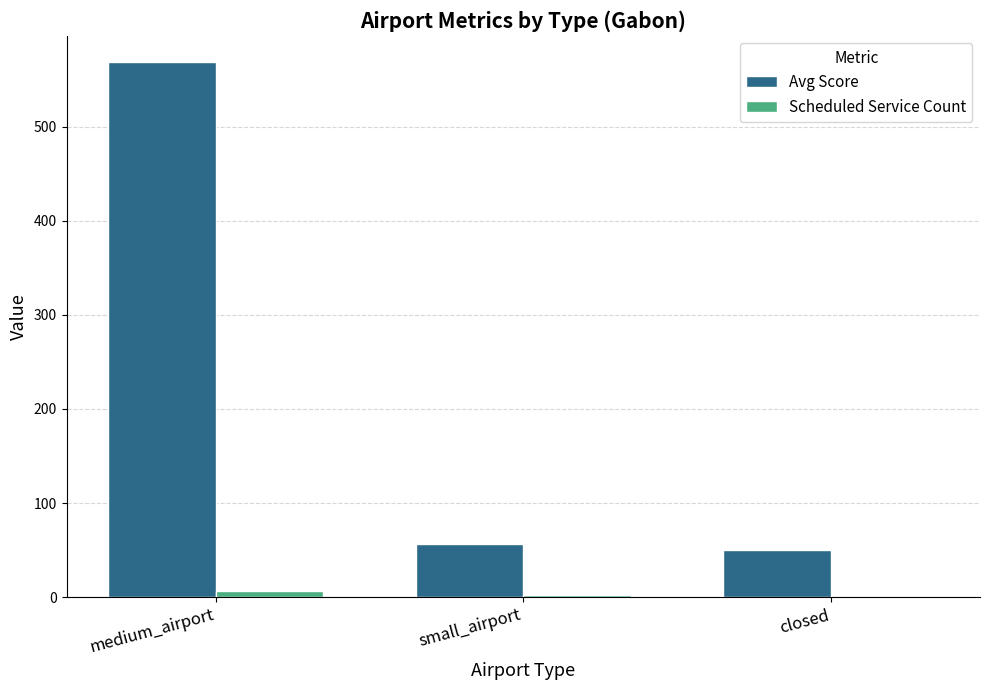

At which label is Avg Score closest to 309?

small_airport